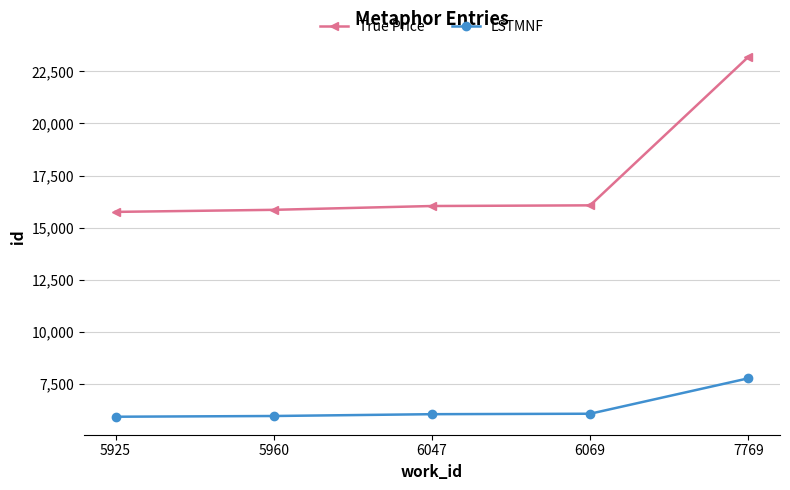

True or false: True Price and LSTMNF cross at least once.

False